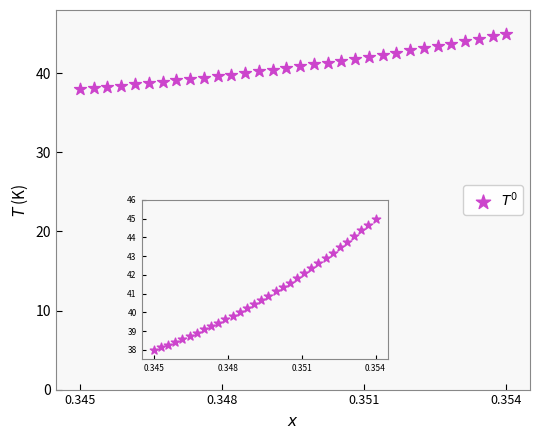

What is the range of Y values (max minus min)?

7.0